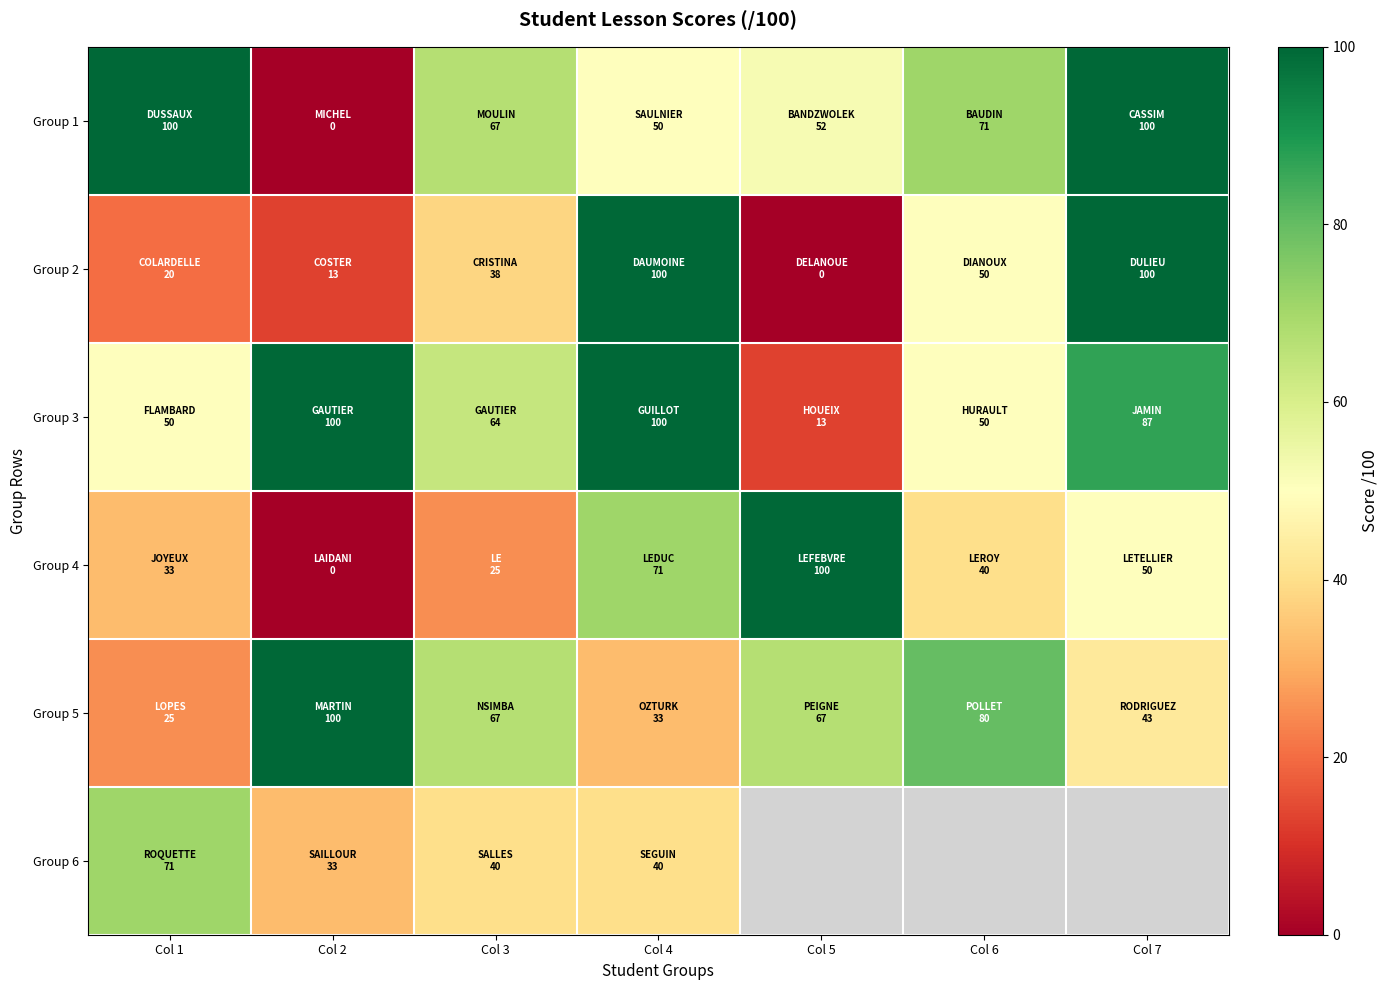

What is the spread (max minus min) of values at Col 1?

80.0